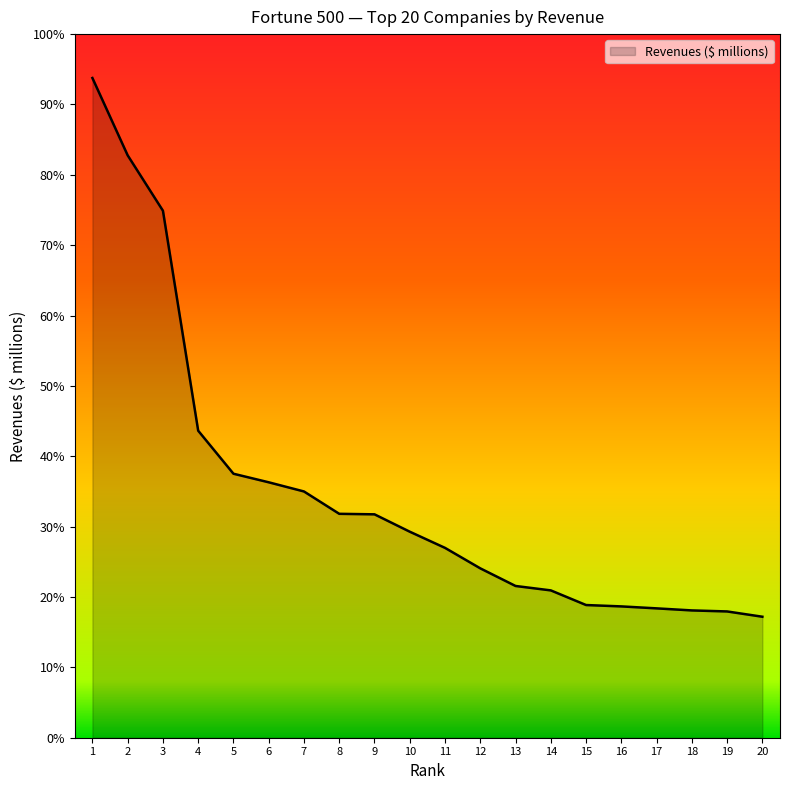

What is the change in value from 10 to 15?

-2084.5